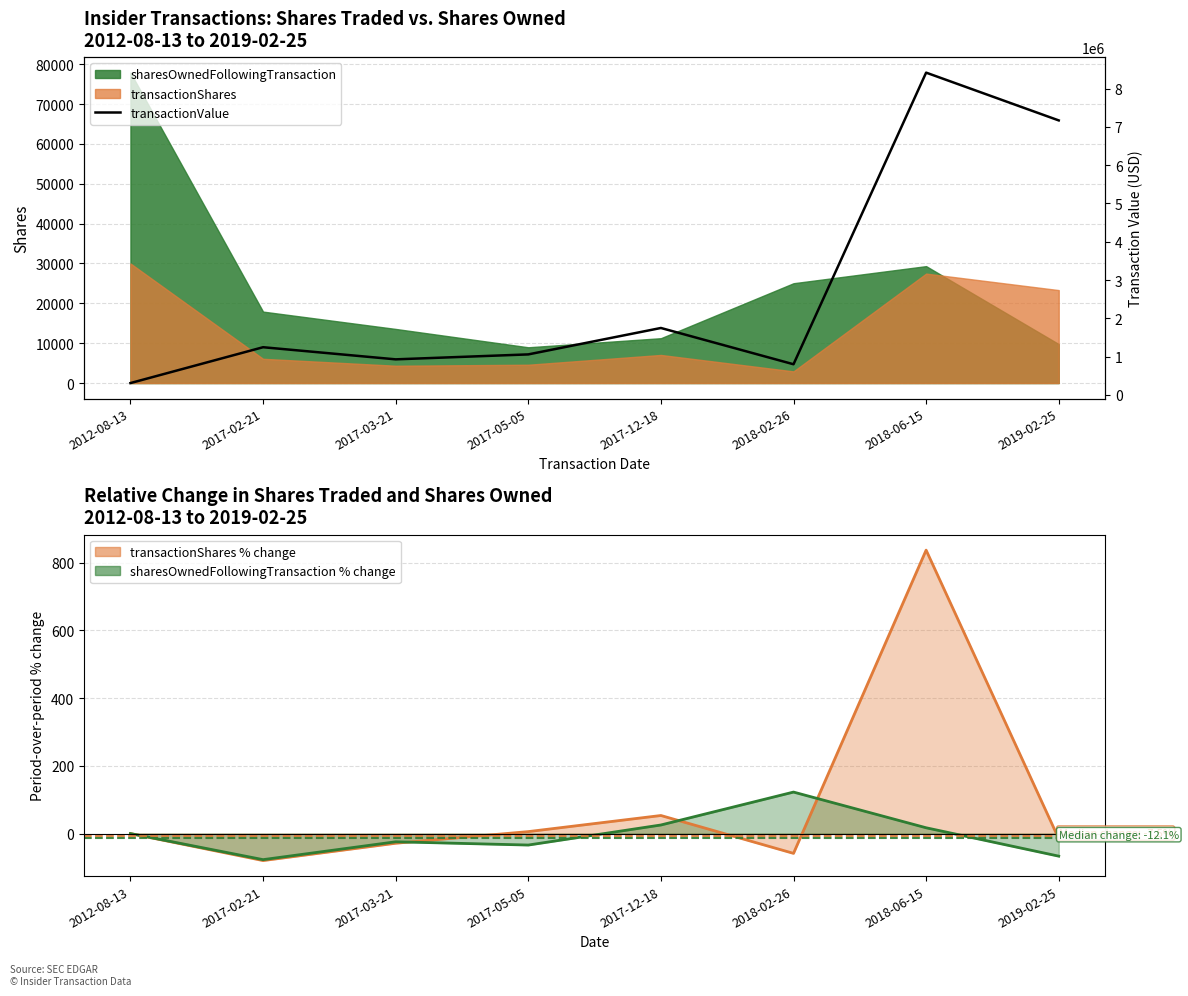

The value at 2018-02-26 is 801477. True or false?

True